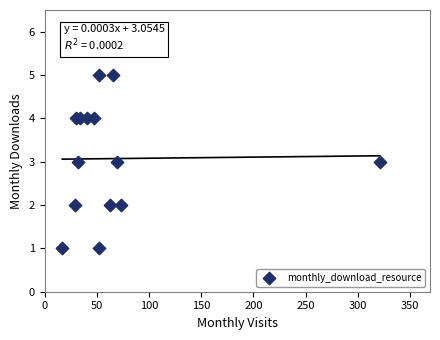

What is the range of X values (max minus min)?

304